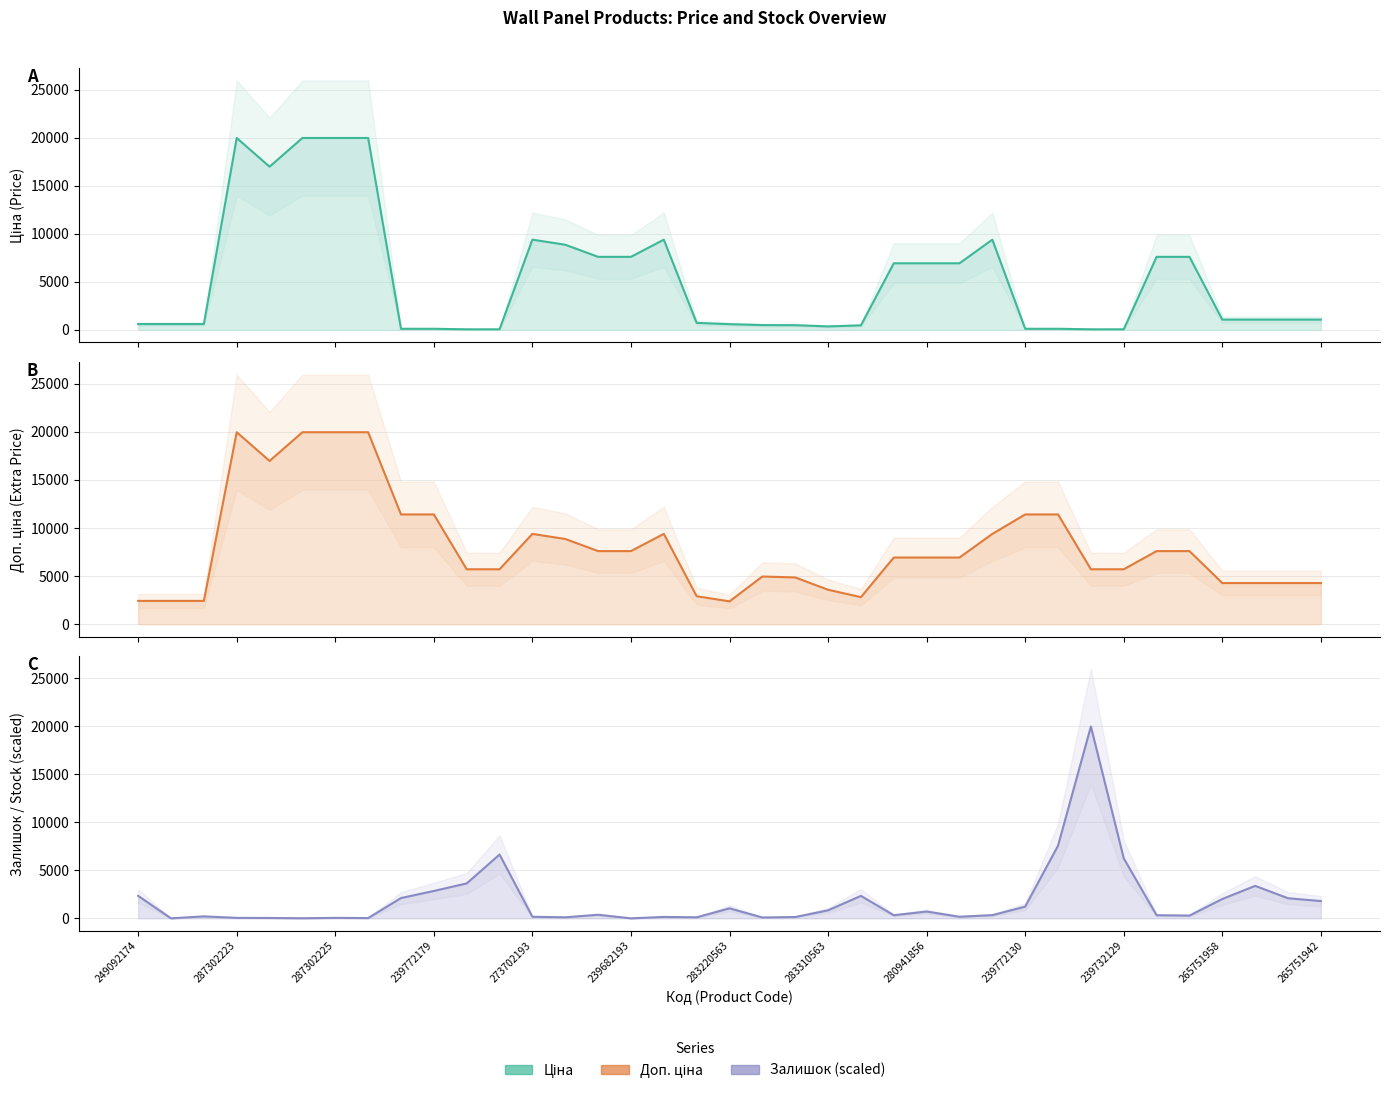

How many lines are shown in the chart?

3